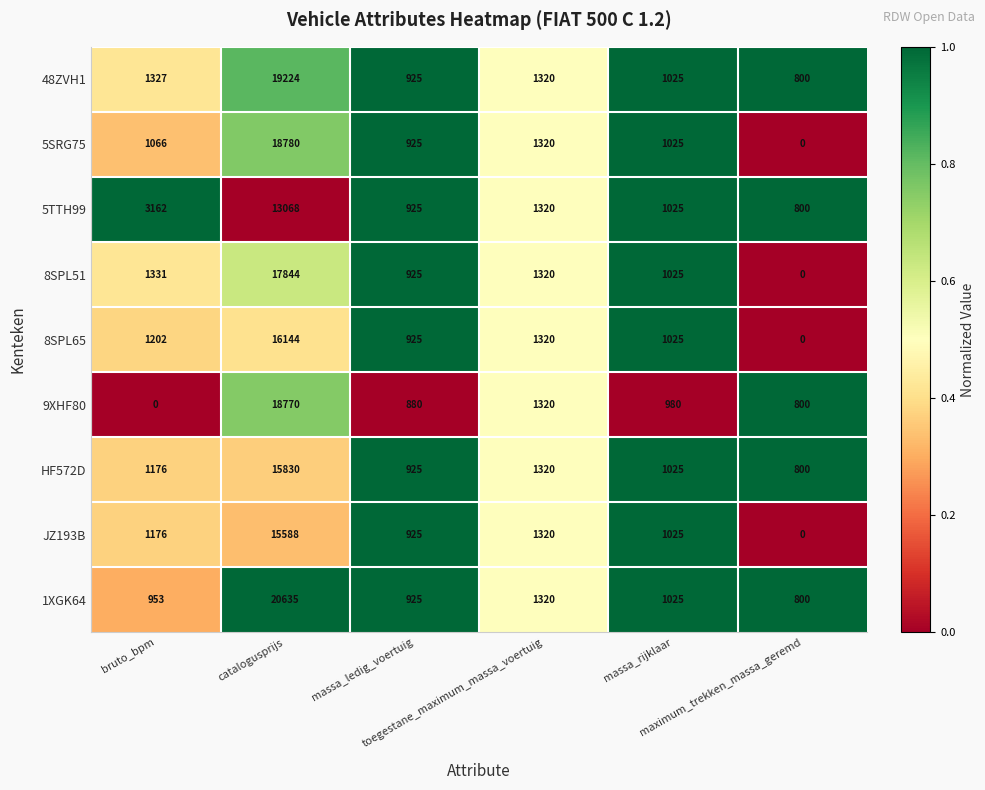

Rank the series by their maximum value, from lowest to highest.

5TTH99, JZ193B, HF572D, 8SPL65, 8SPL51, 9XHF80, 5SRG75, 48ZVH1, 1XGK64